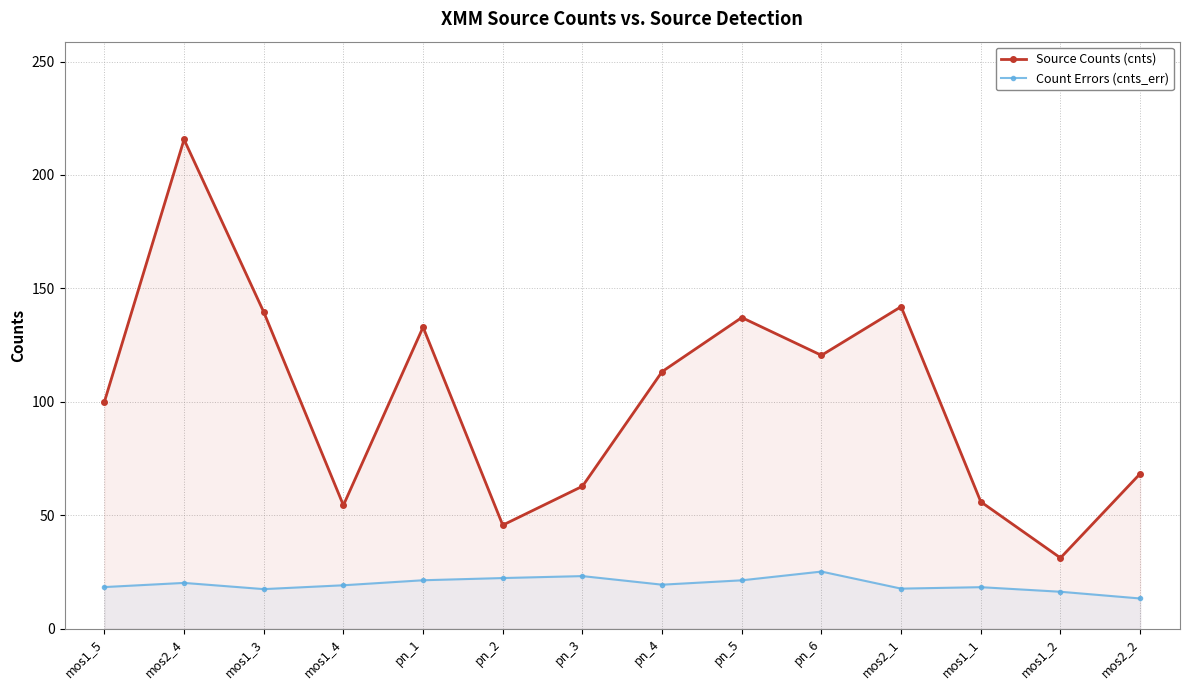

Count the number of categories in the chart.

14